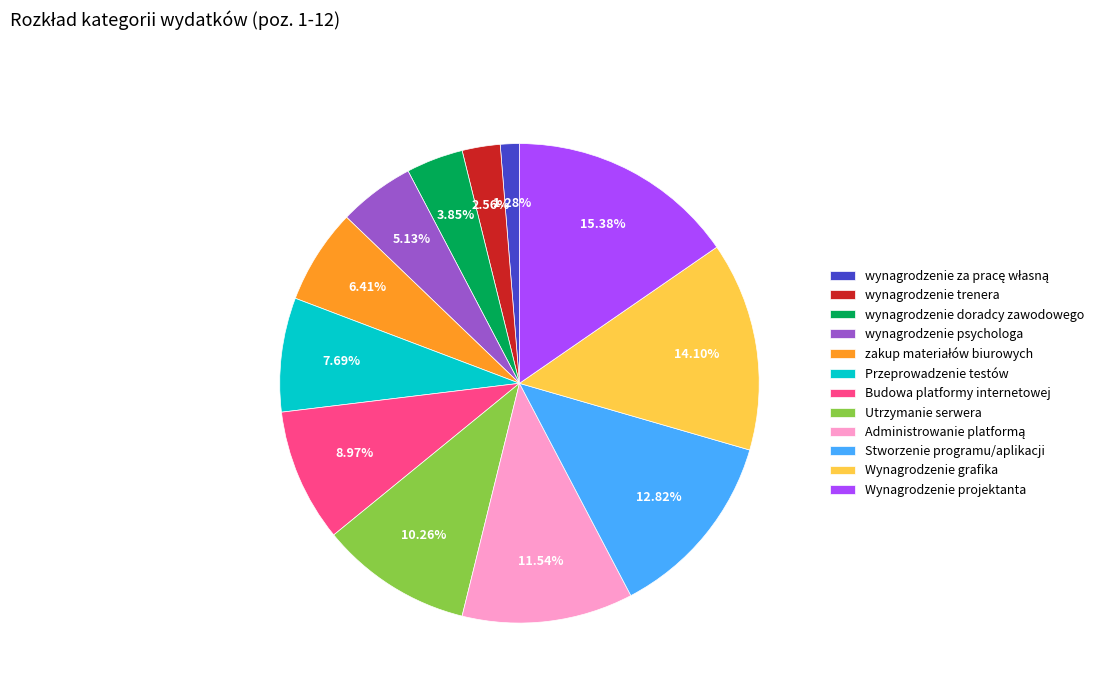

Is there any slice that represents more than half of the pie?

No